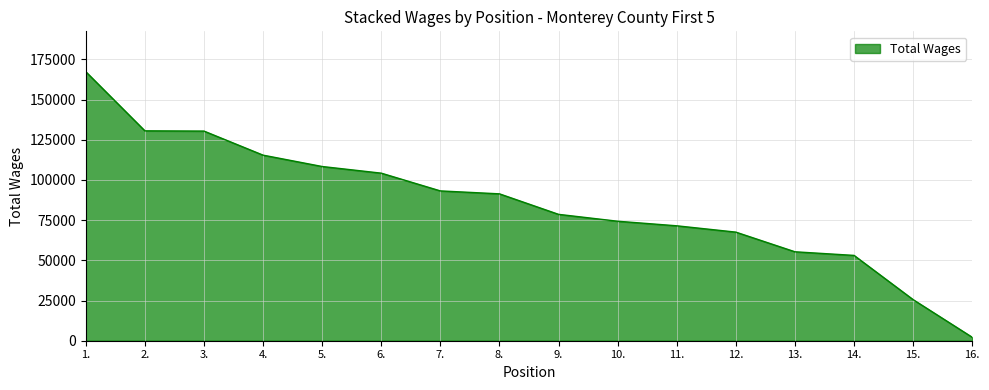

At which category does the chart reach its peak across all series?

1.